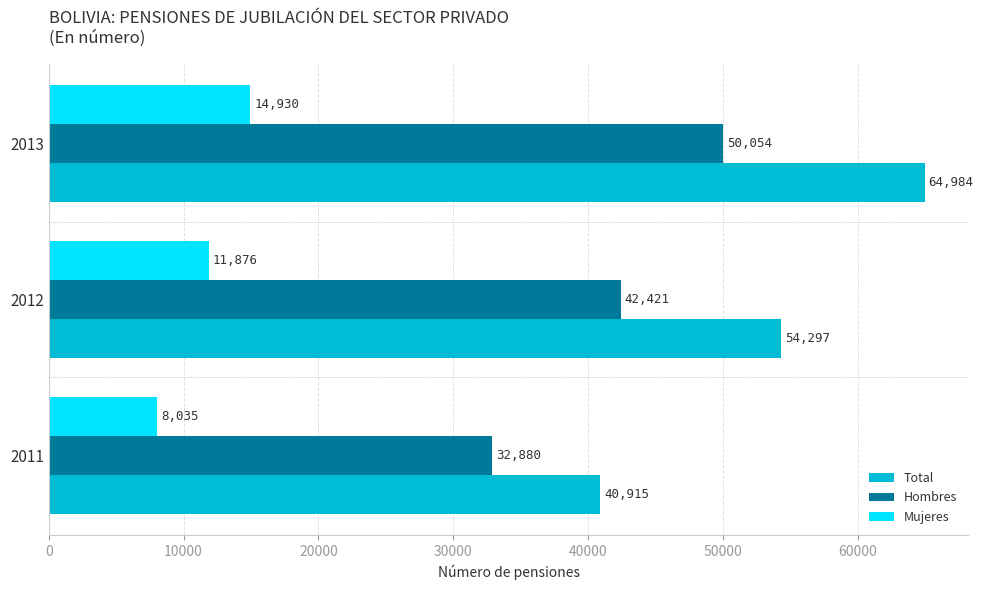

Which series has the largest total across all categories?

Total